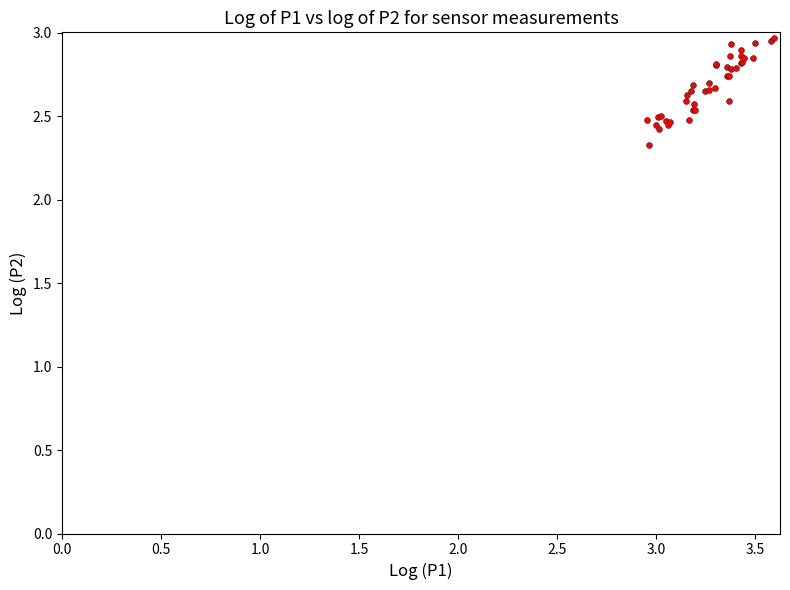

What Y value in the scatter plot is closest to 2?

2.3